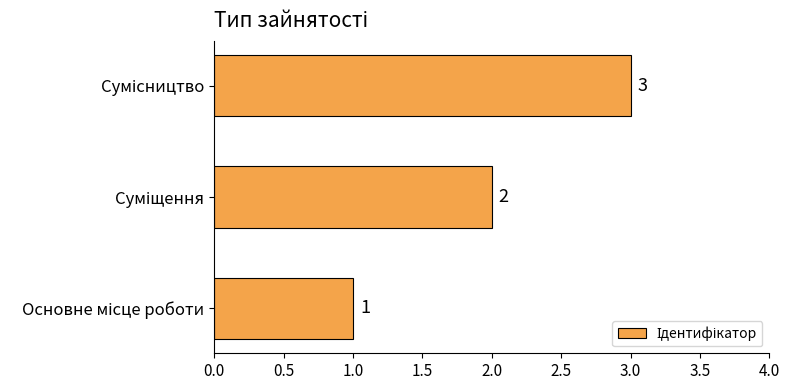

What is the difference between the maximum and minimum values?

2